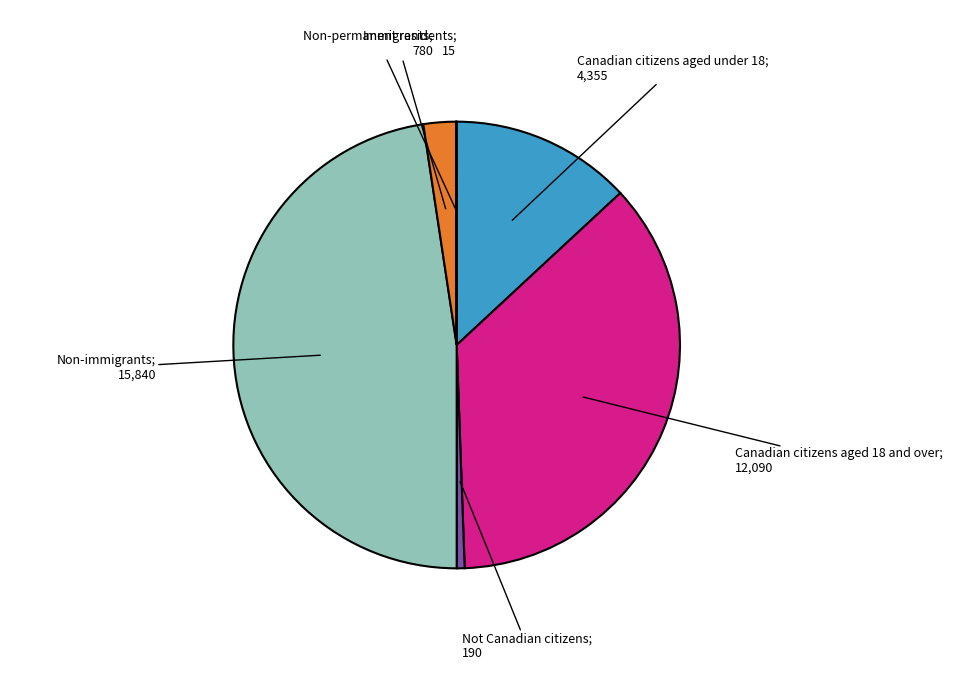

To the nearest percent, what is the average slice percentage?

17%